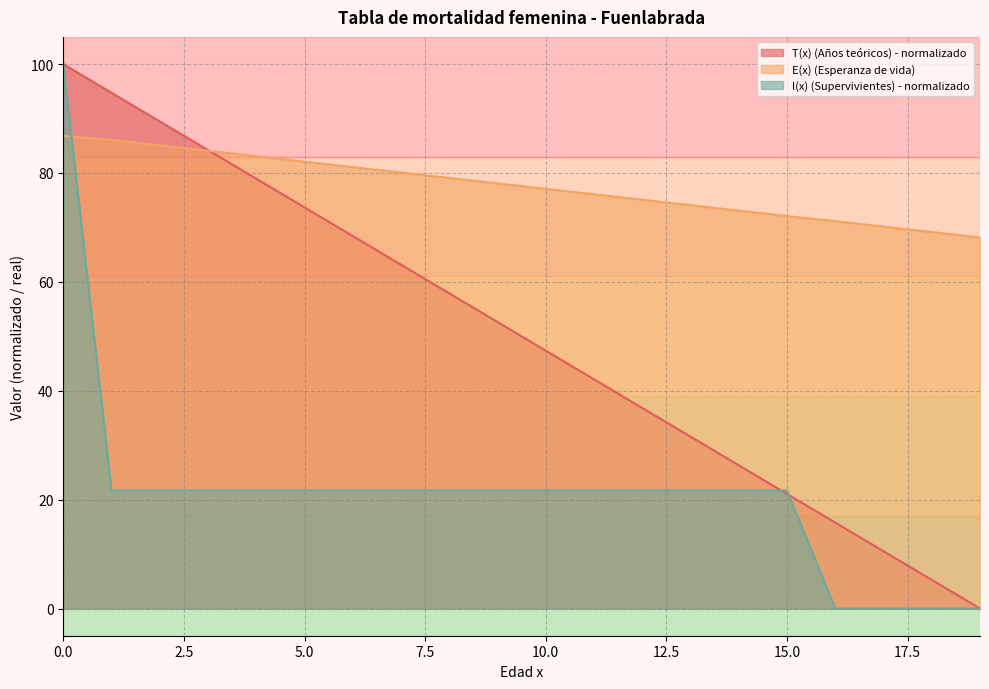

Between 12 and 18, which series saw the biggest shift?

T(x) (Años teóricos)